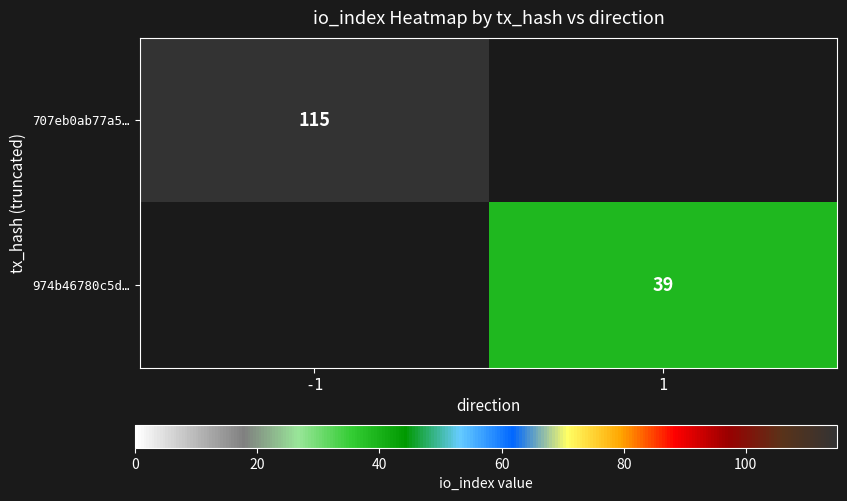

How many data points does each series have?

2